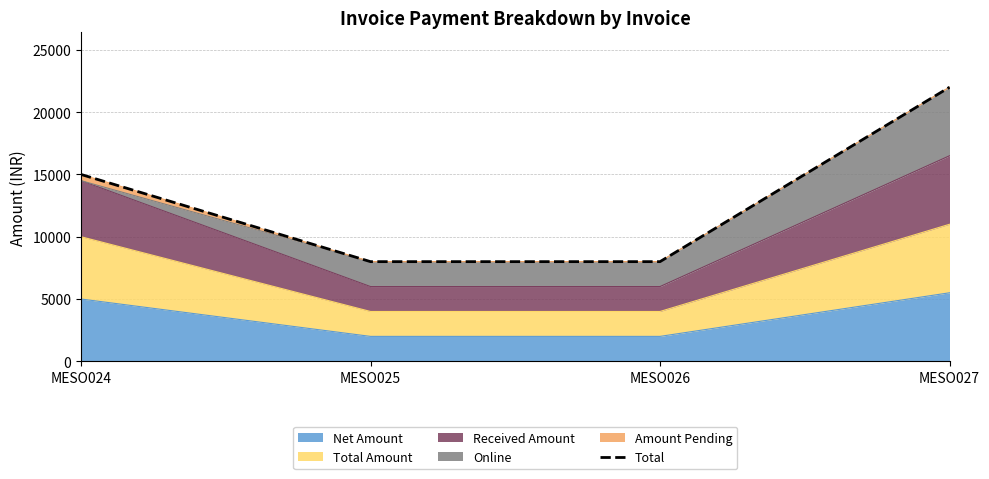

What is the difference between the maximum and minimum values?

14000